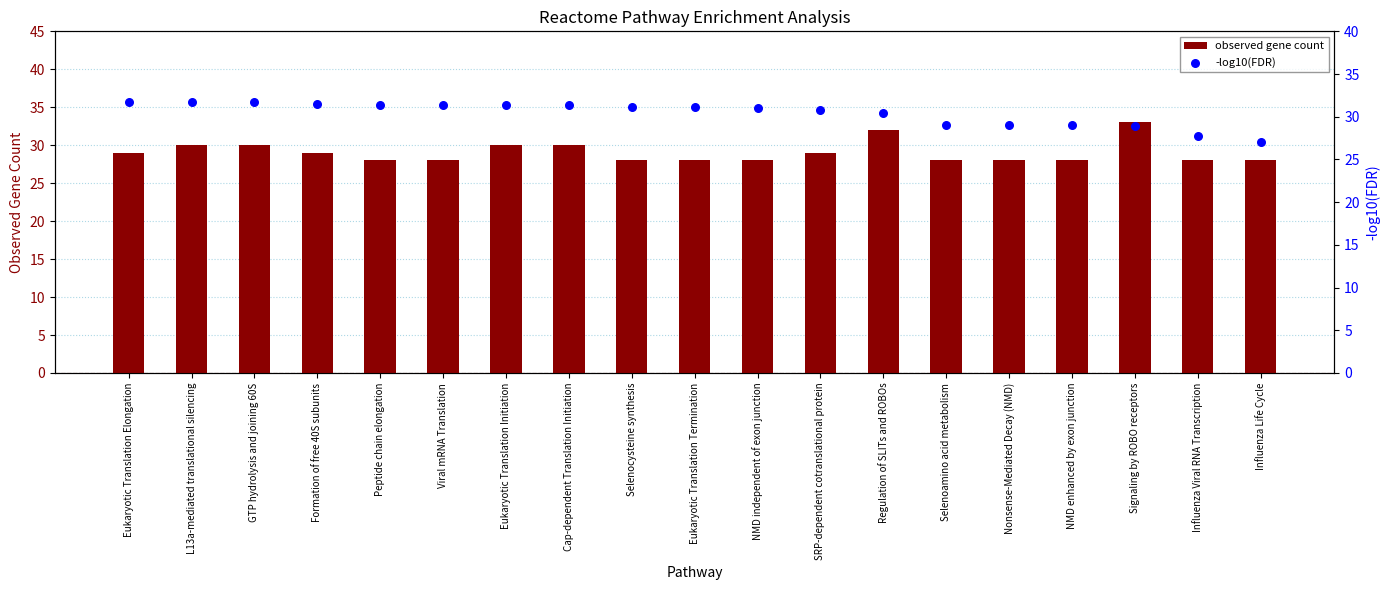

Which series has the largest Y range (max minus min)?

observed gene count